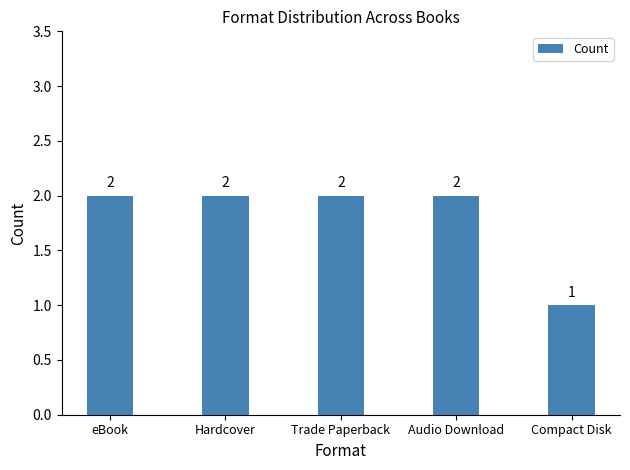

What is the label of the 2nd bar from the left?

Hardcover